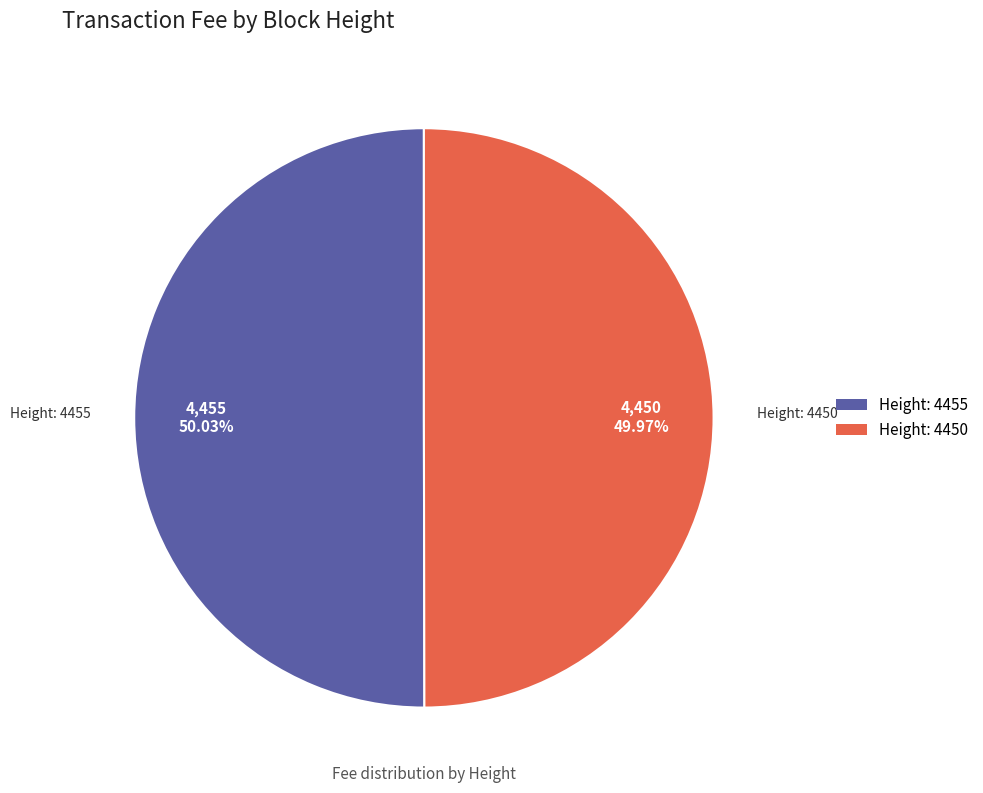

Is it true that Height: 4455 is 50% of the pie?

True